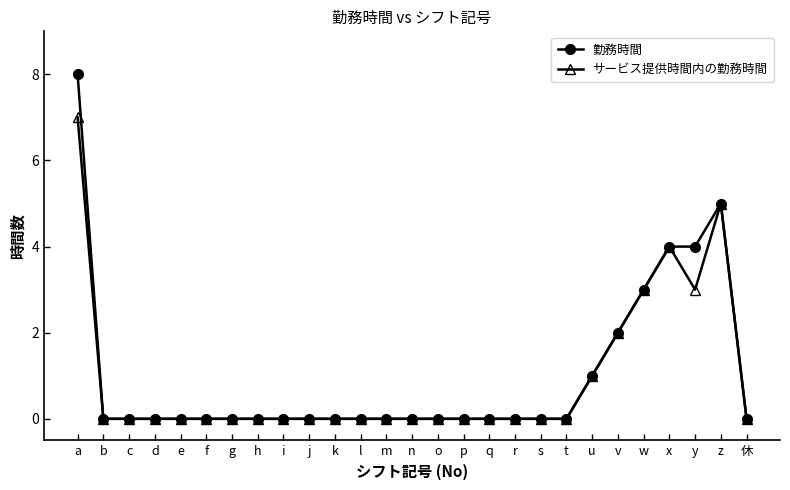

What are all the series names shown in the legend?

勤務時間, サービス提供時間内の勤務時間